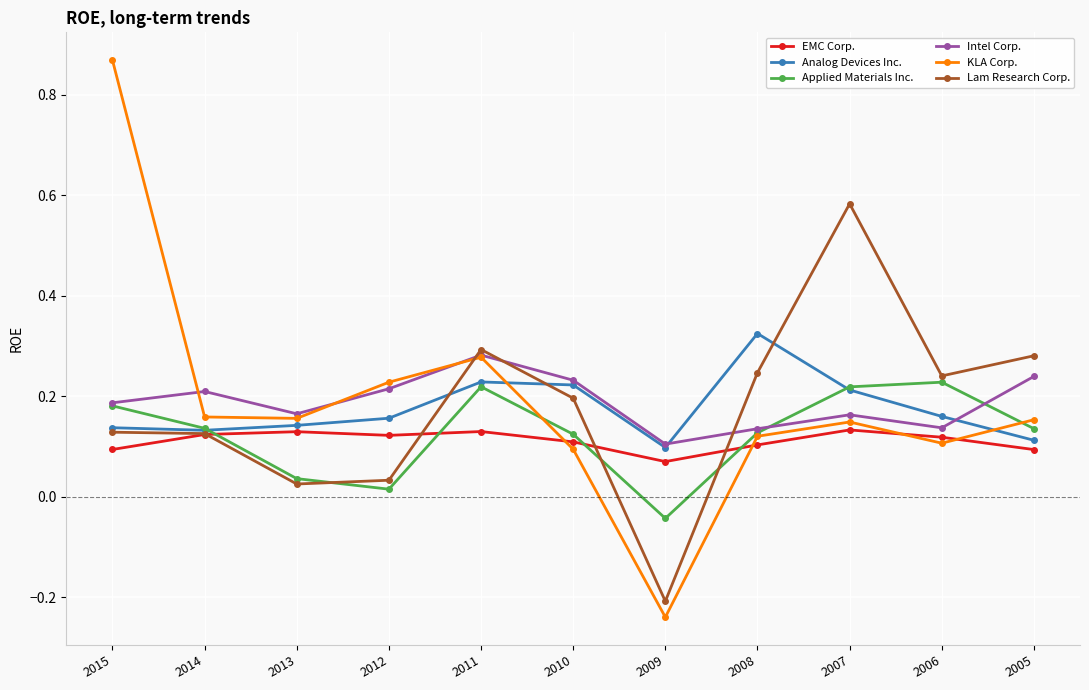

How many times do KLA Corp. and Intel Corp. cross each other?

3